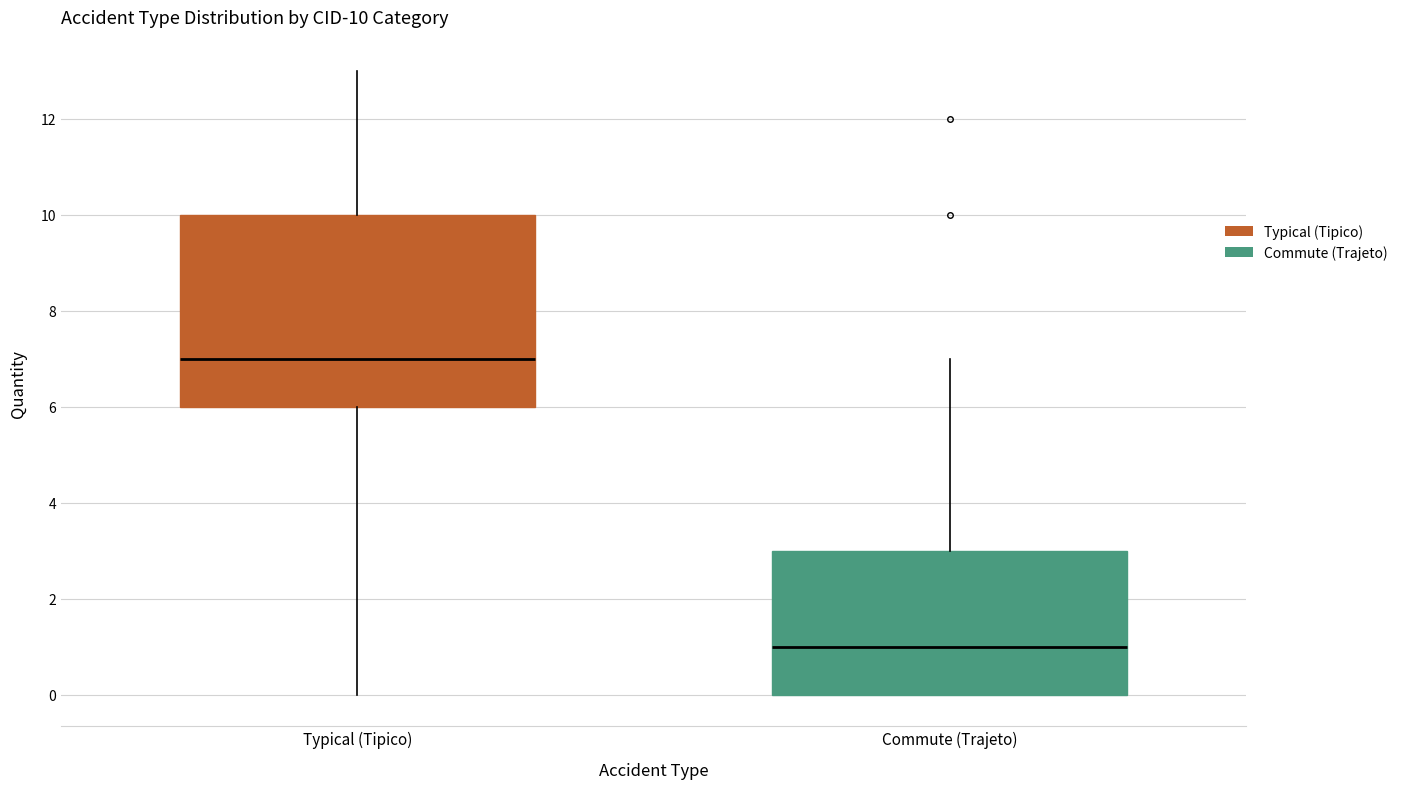

Comparing the boxes themselves (not the whiskers), which one is the tallest?

Typical (Tipico)